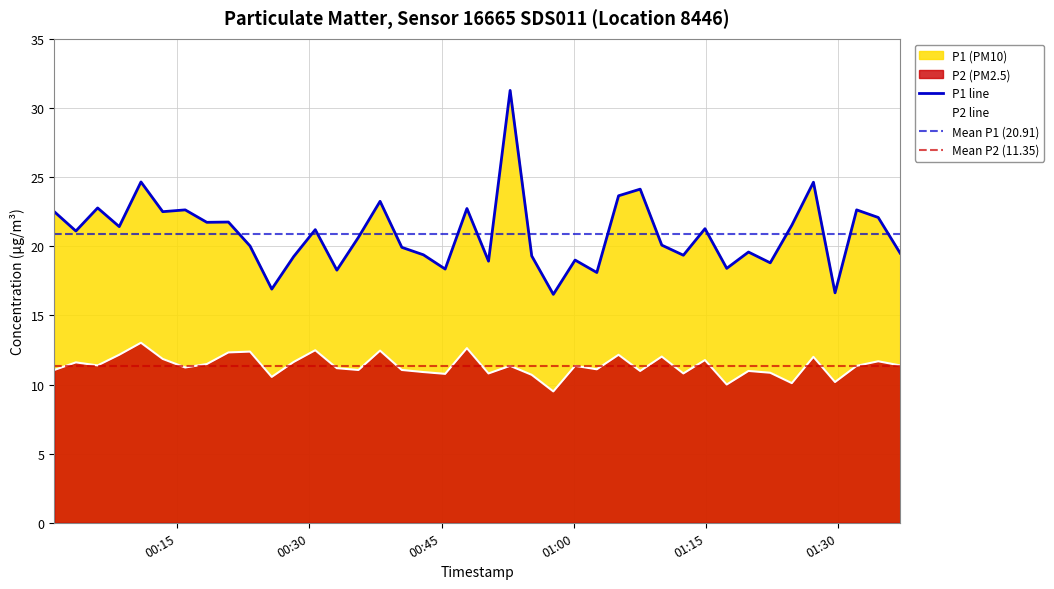

What is the maximum value for P1 line?

31.3